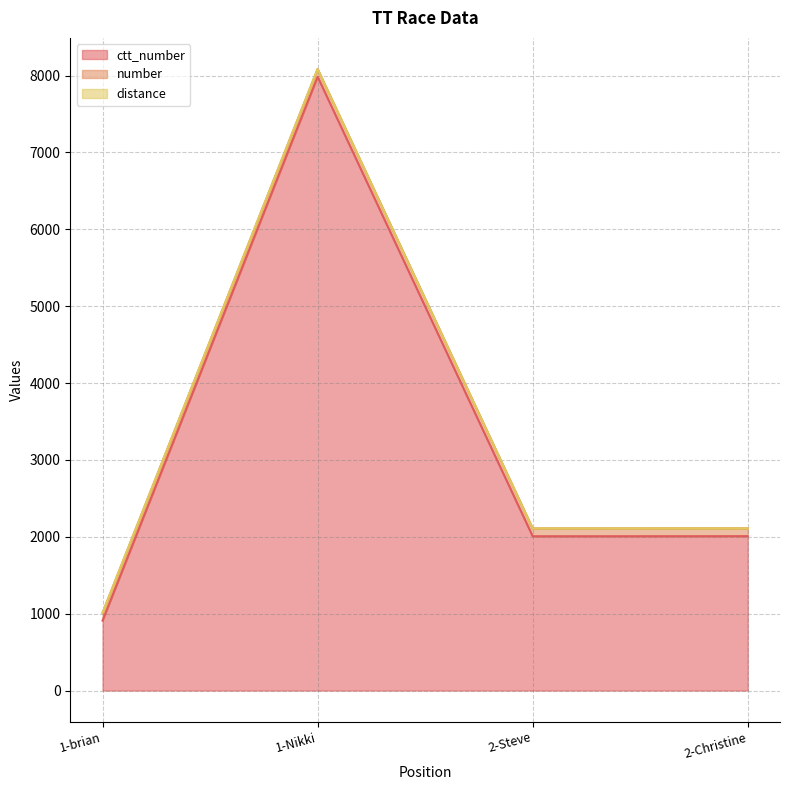

Which series has the largest range (max minus min)?

ctt_number